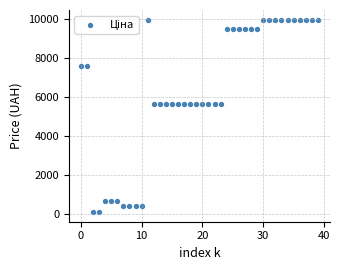

What is the range of Y values (max minus min)?

9860.9